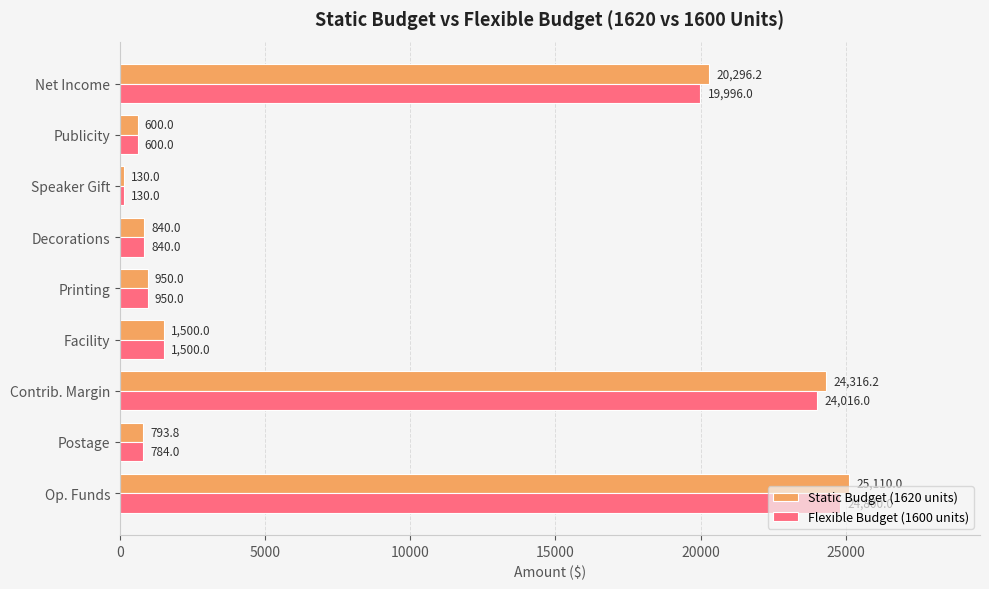

What is the average value of the Flexible Budget (1600 units) series?

8179.6